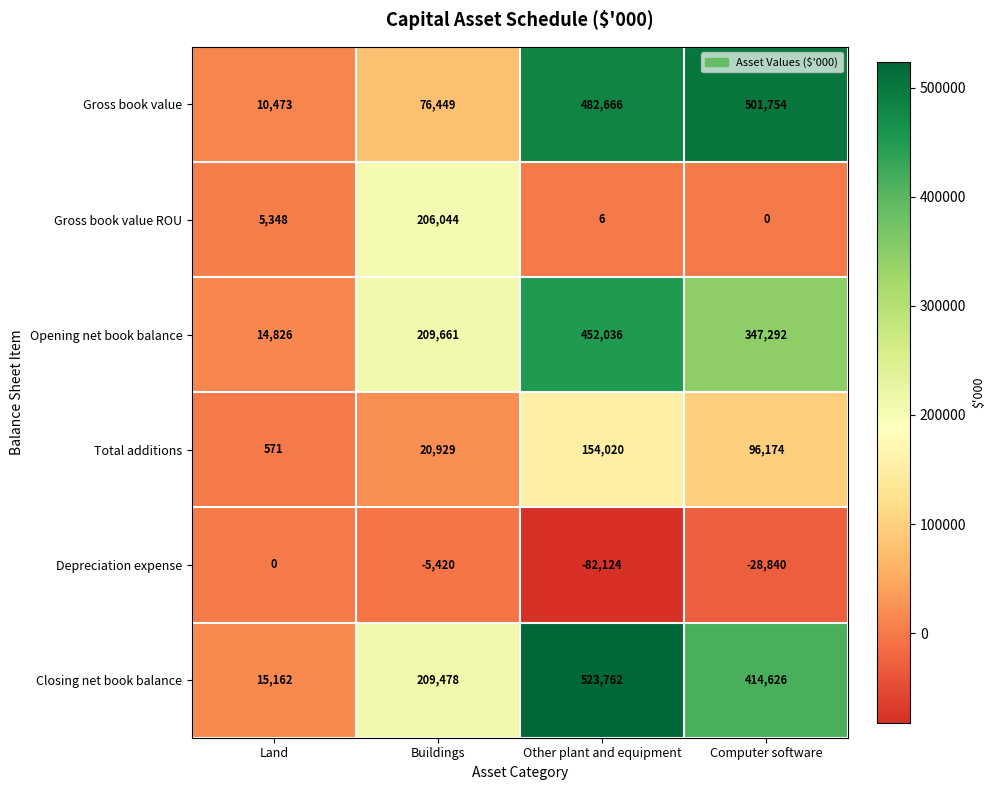

Which category has the lowest value across all series?

Other plant and equipment